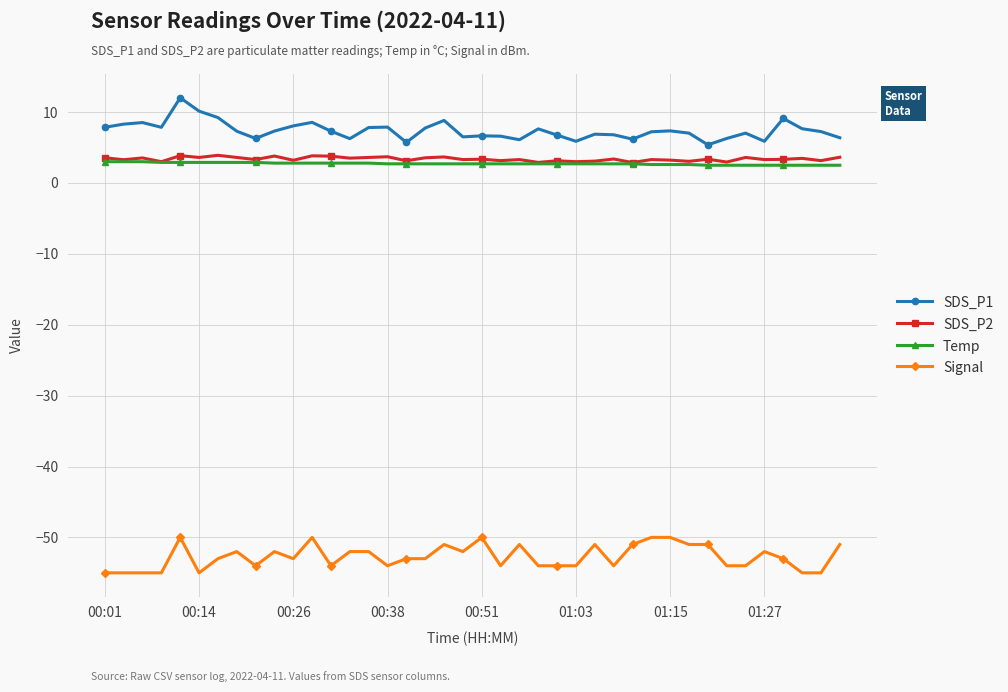

True or false: SDS_P2 has more than 0 interior local peaks.

True